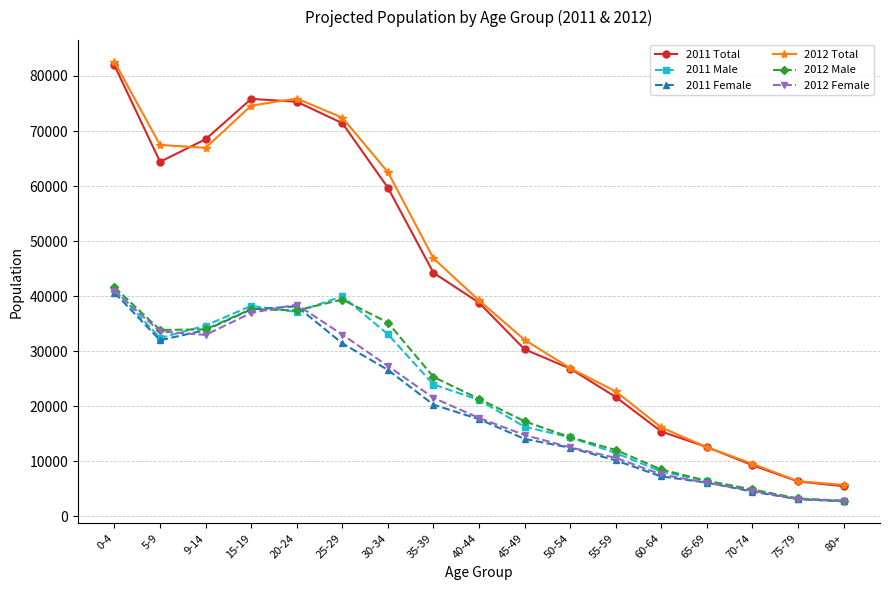

Where does the 2011 Total series first go above 38818?

0-4